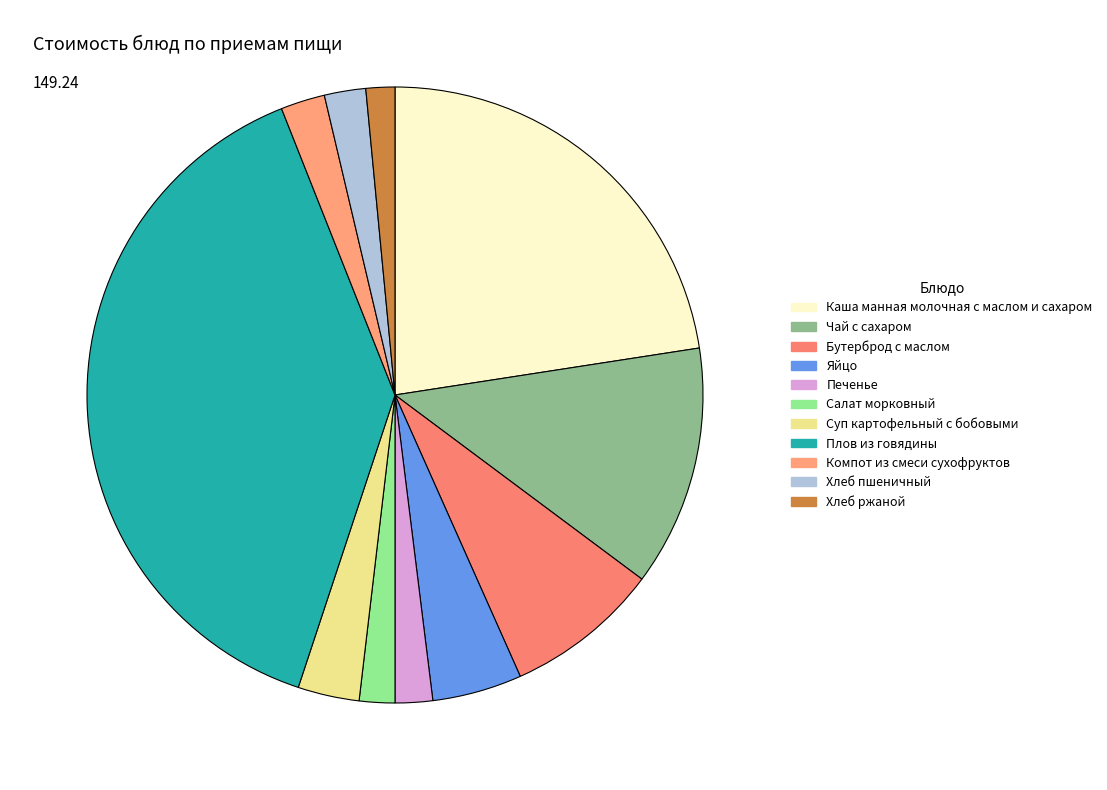

How many segments does this pie chart have?

11